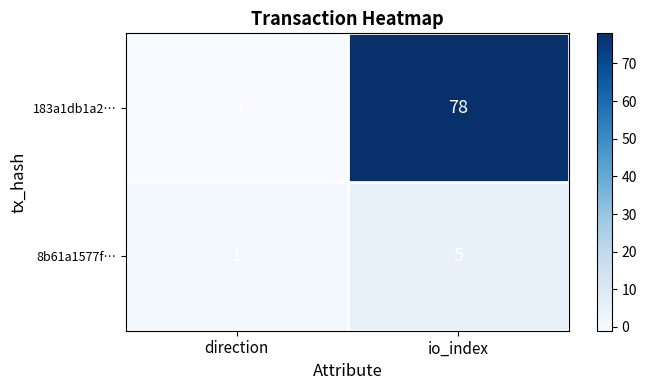

Which series has the widest spread of values?

183a1db1a2…